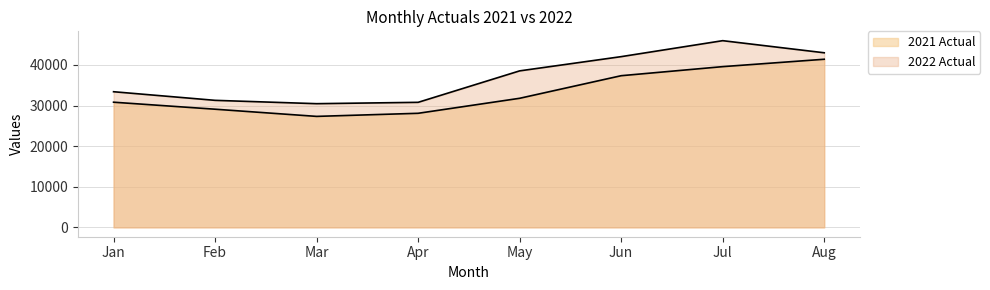

The value of 2021 Actual at Mar is 27328. True or false?

True